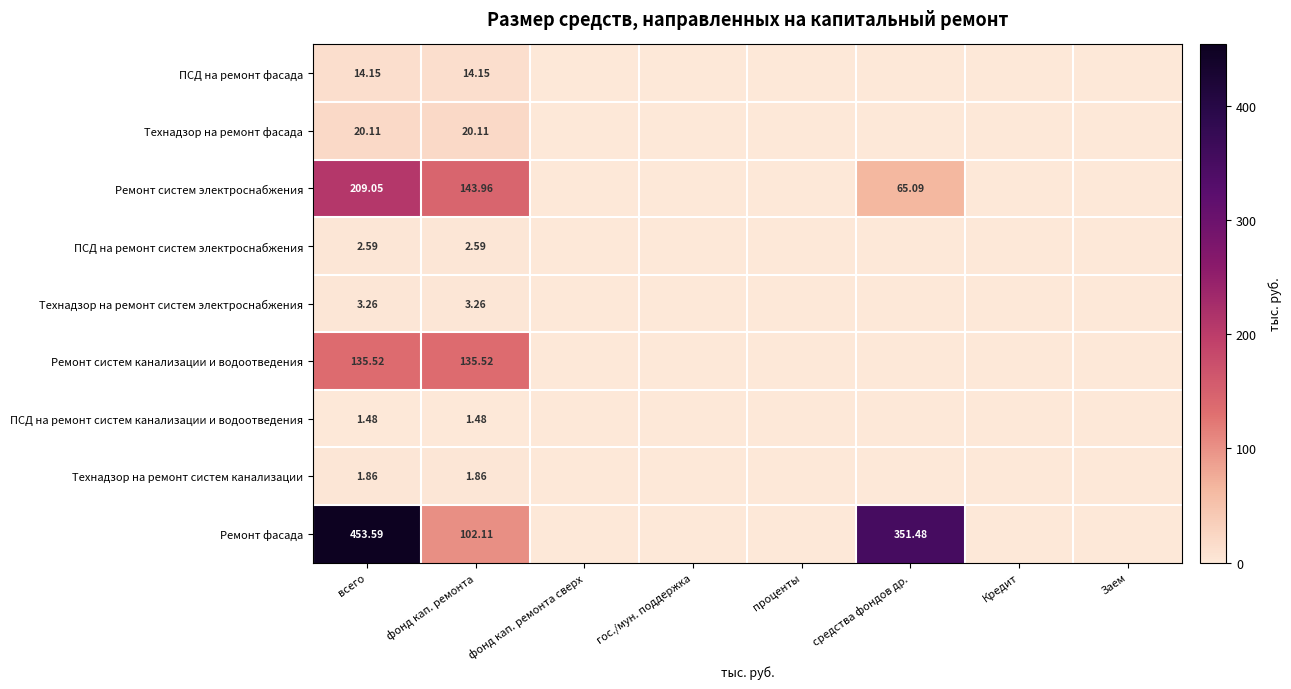

What is the difference between the maximum and second lowest values in the Технадзор на ремонт систем канализации series?

1.9